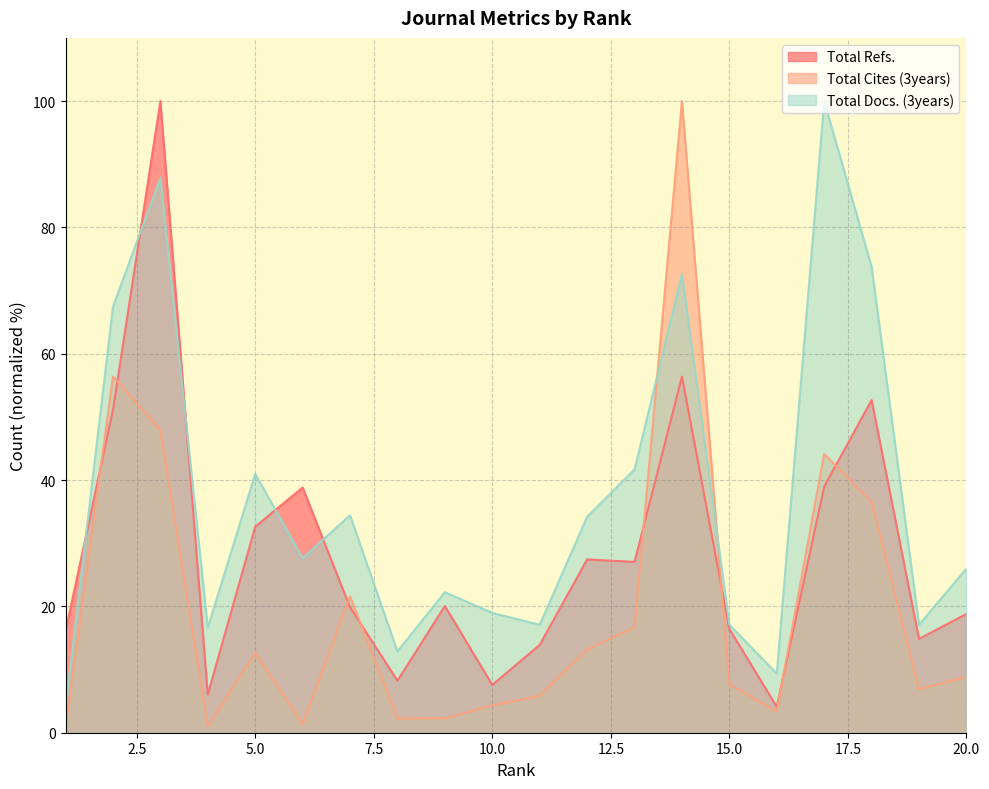

Rank the categories by Total Cites (3years) value from highest to lowest.

14, 2, 3, 17, 18, 7, 13, 12, 5, 20, 15, 19, 11, 10, 16, 9, 8, 6, 4, 1